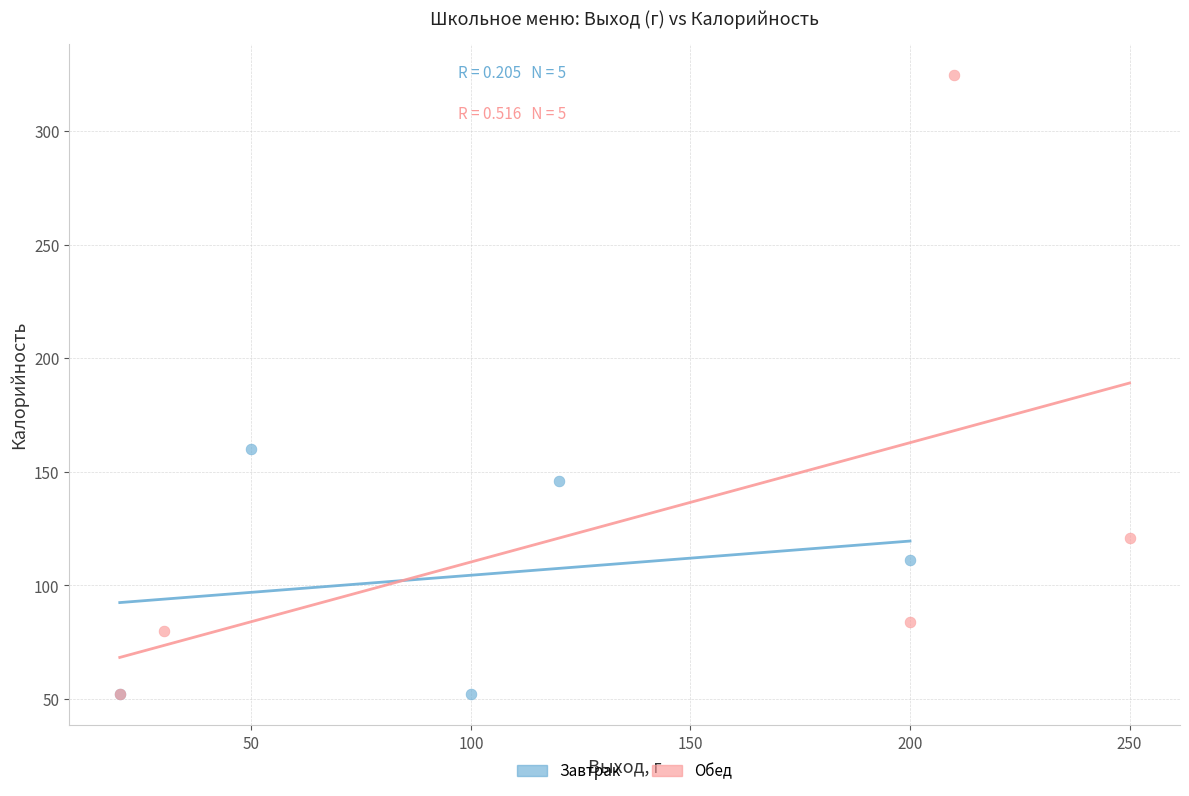

Which series has the widest spread of Y values?

Обед